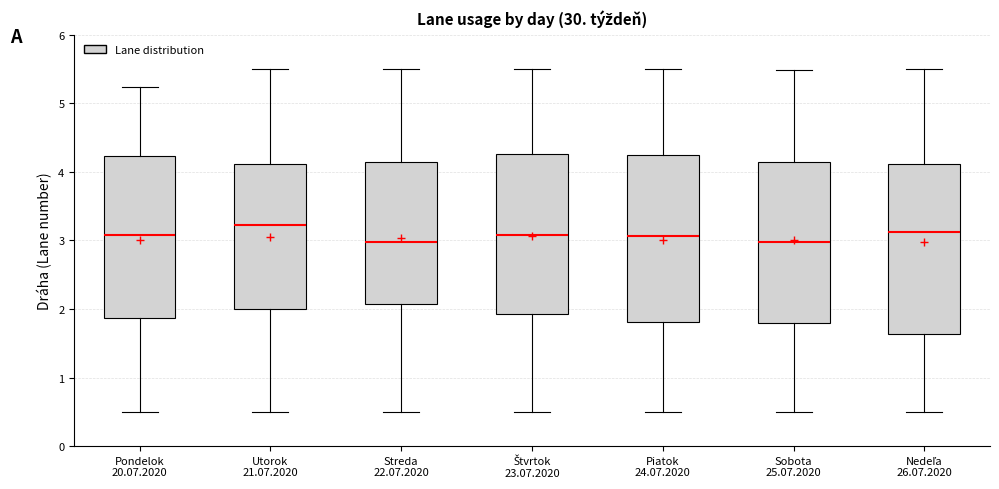

Reading left to right, transcribe this box plot: for each box, give where its median line is, the range the box spans, and where its two whiskers end, as read against the y-axis. The values are not printed on the chart, so give them approximately, as read against the axis.

Pondelok 20.07.2020: median 3.1, box 1.9 to 4.2, whiskers 0.5 to 5.2
Utorok 21.07.2020: median 3.2, box 2.0 to 4.1, whiskers 0.5 to 5.5
Streda 22.07.2020: median 3.0, box 2.1 to 4.1, whiskers 0.5 to 5.5
Štvrtok 23.07.2020: median 3.1, box 1.9 to 4.3, whiskers 0.5 to 5.5
Piatok 24.07.2020: median 3.1, box 1.8 to 4.3, whiskers 0.5 to 5.5
Sobota 25.07.2020: median 3.0, box 1.8 to 4.1, whiskers 0.5 to 5.5
Nedeľa 26.07.2020: median 3.1, box 1.6 to 4.1, whiskers 0.5 to 5.5